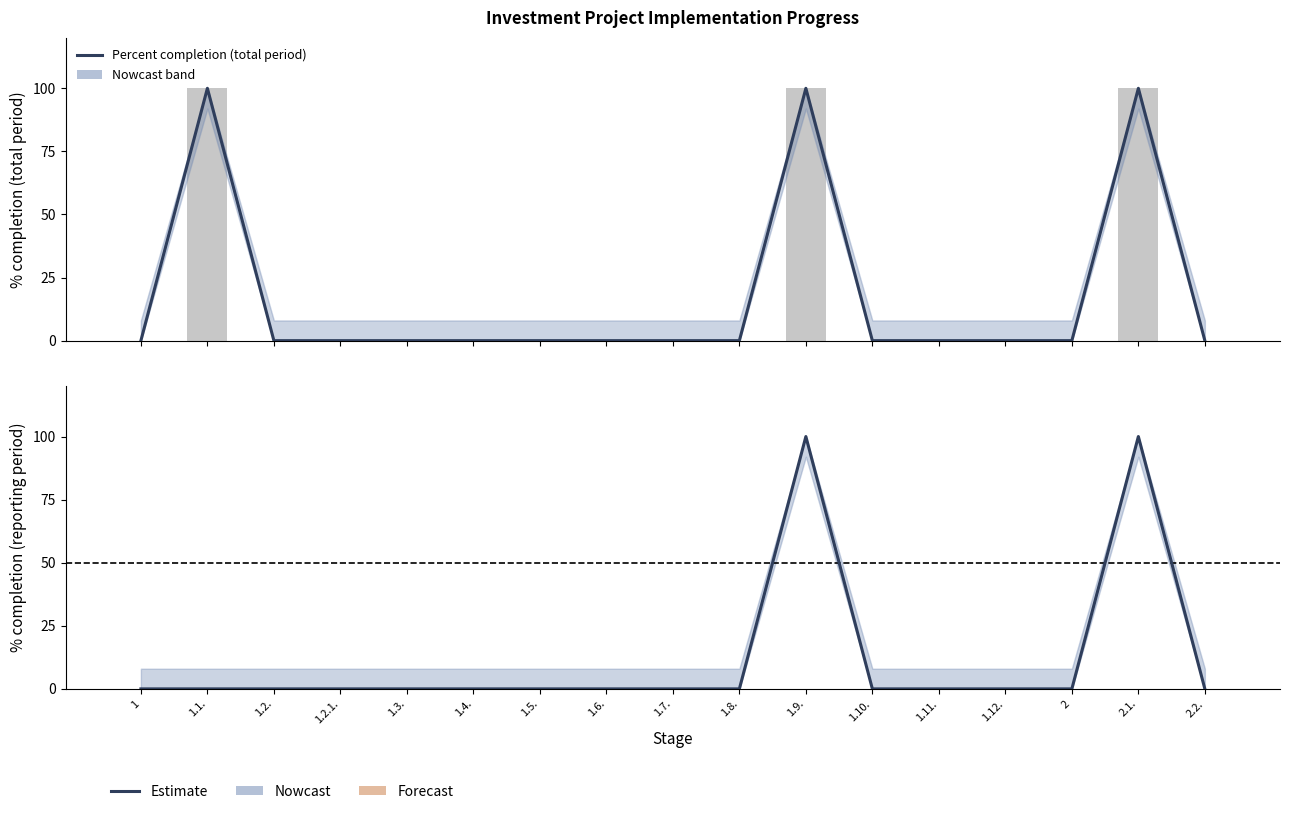

At which label is Percent completion (total period) closest to 50?

1